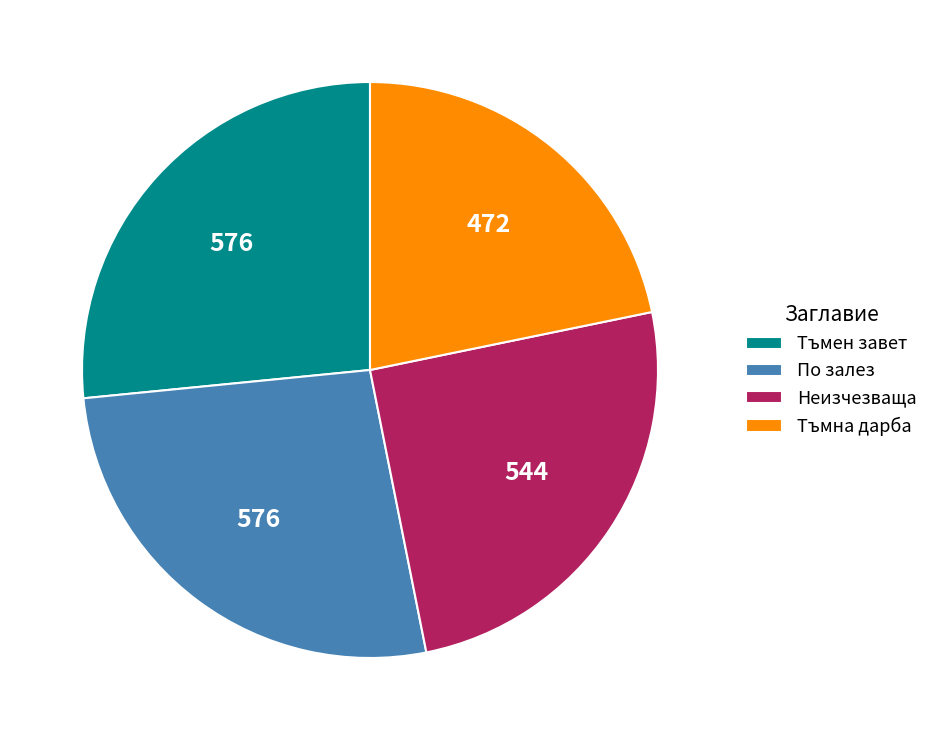

Between По залез and Тъмна дарба, which is larger?

По залез